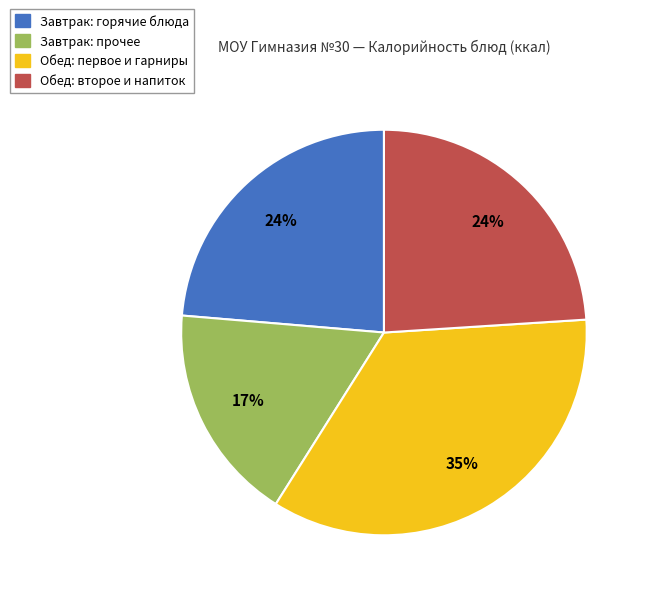

To the nearest percent, what percentage of the pie is Обед: первое и гарниры?

35%